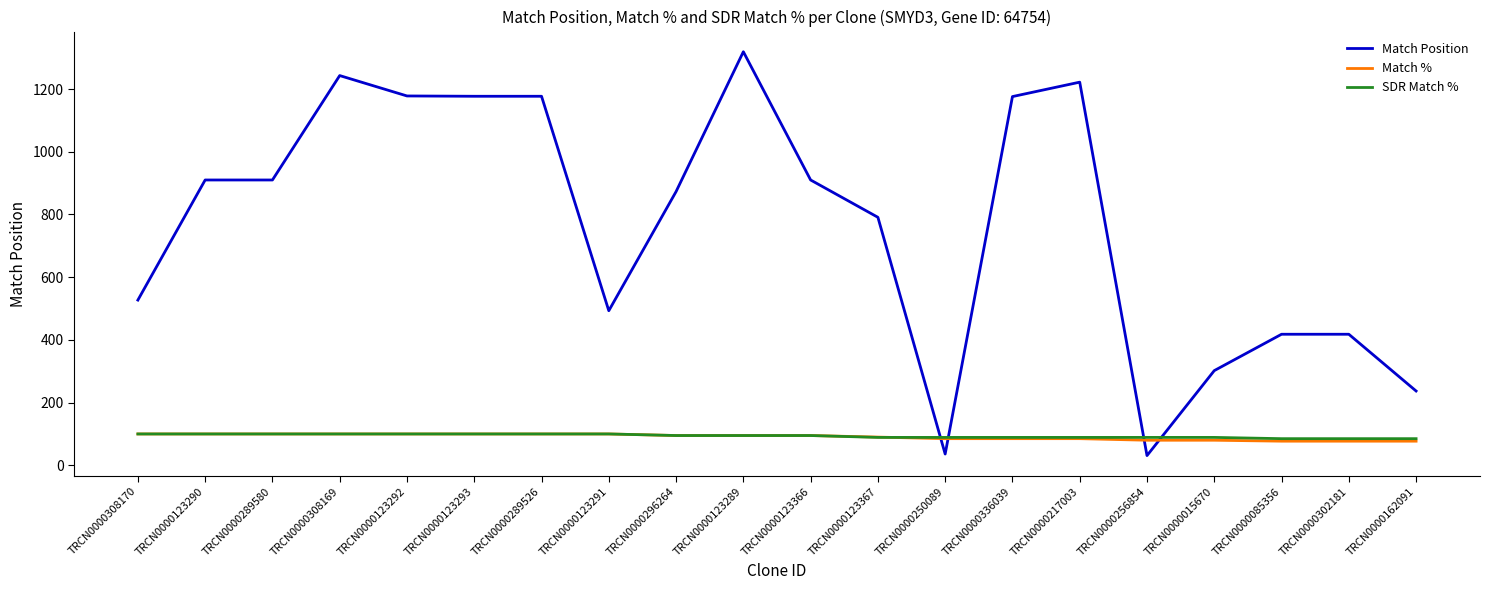

At which label does Match Position reach its peak?

TRCN0000123289